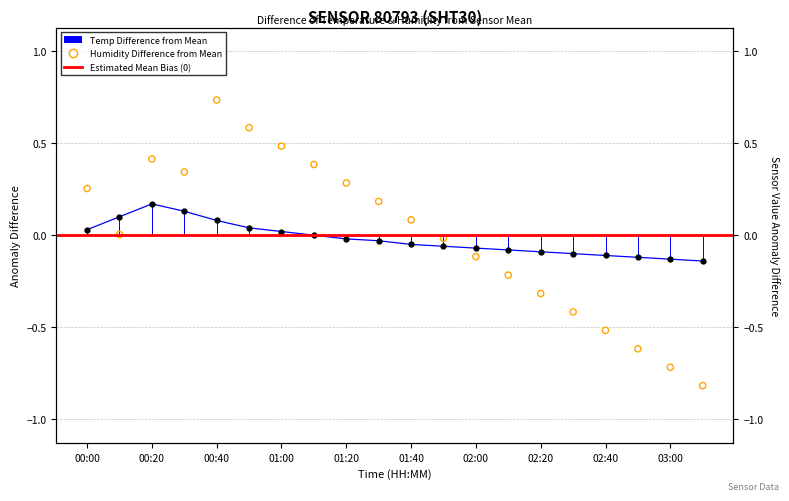

Which series reaches the maximum Y coordinate?

humidity